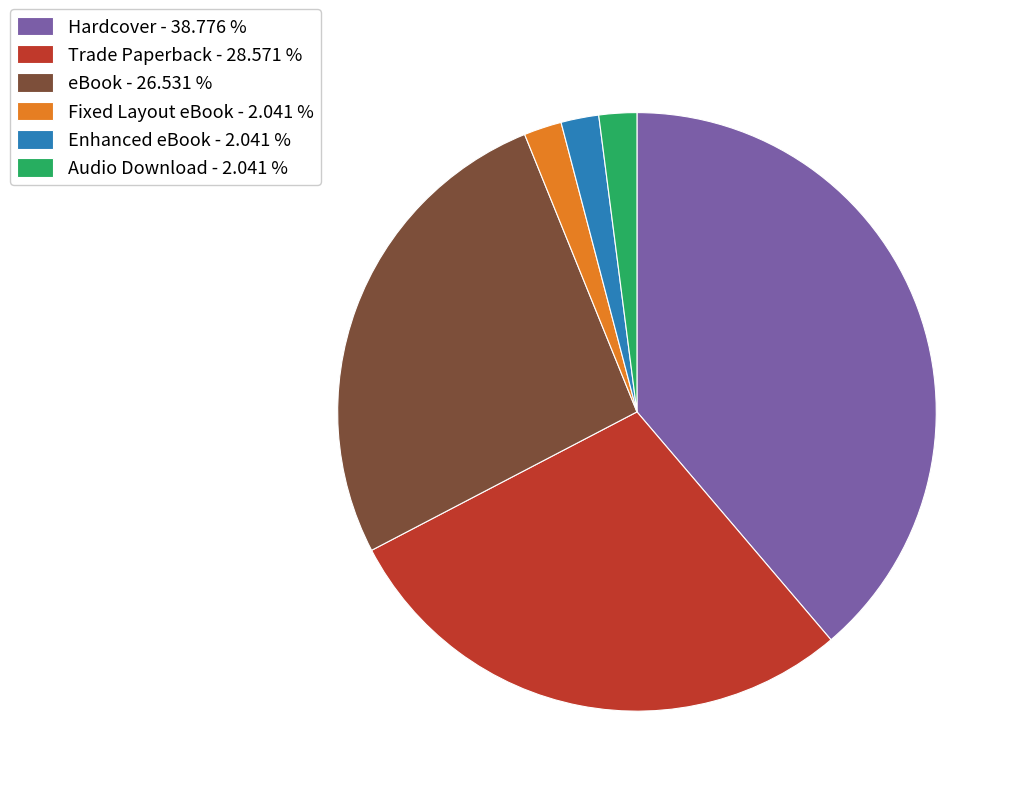

What is the ratio of the value at Trade Paperback - 28.571 % to the value at Audio Download - 2.041 %?

14.0